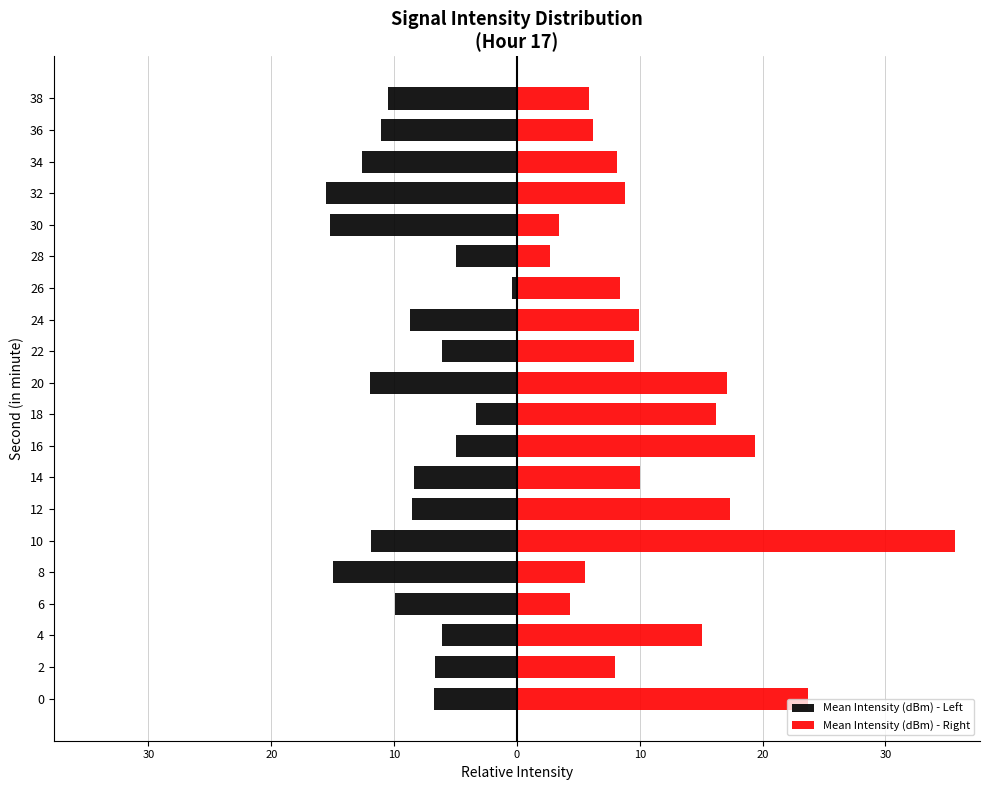

How many values in the Mean Intensity (dBm) - Right series exceed 9?

10